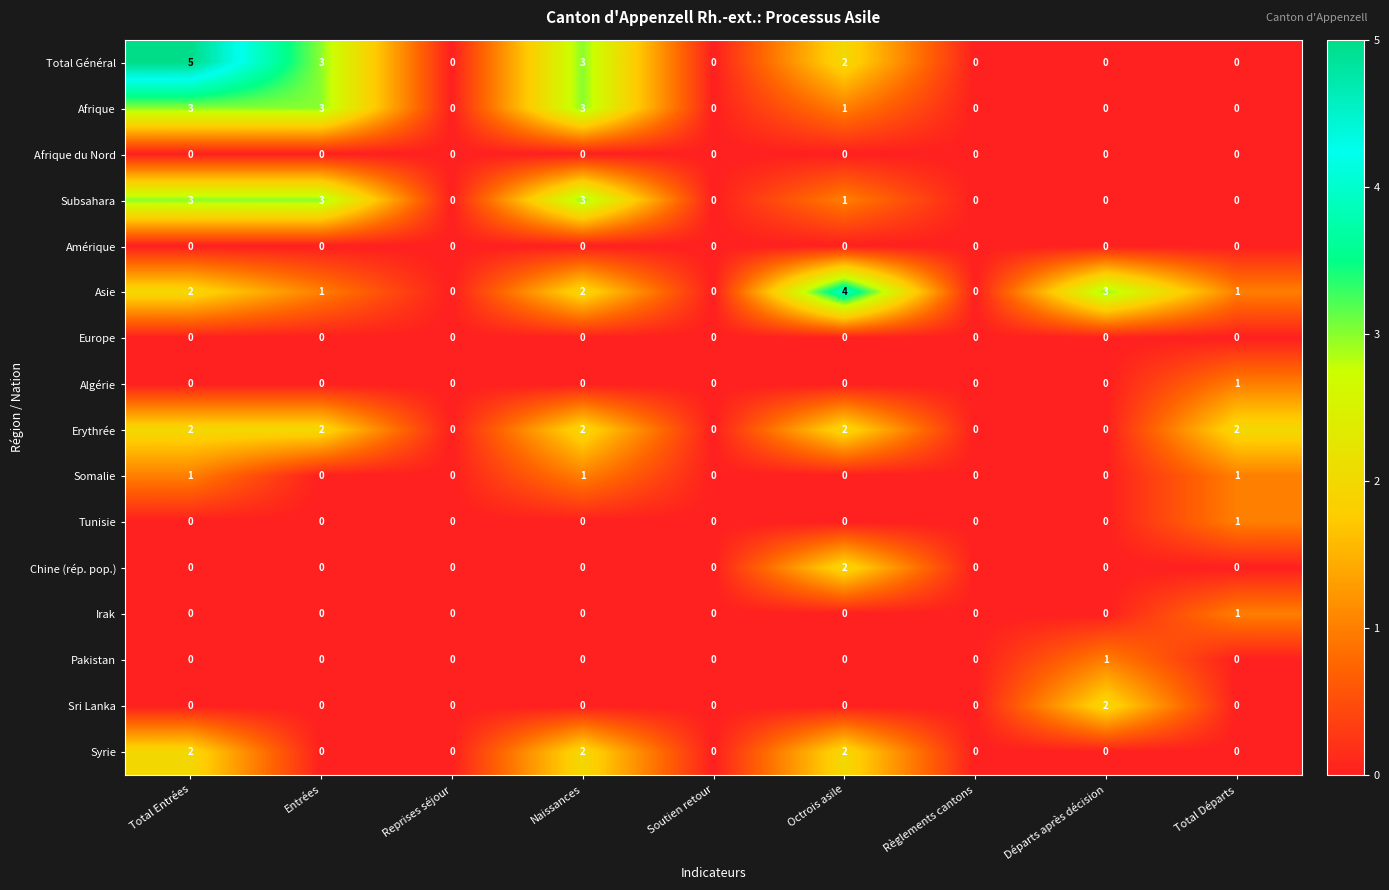

Which category has the highest value across all series?

Total Entrées